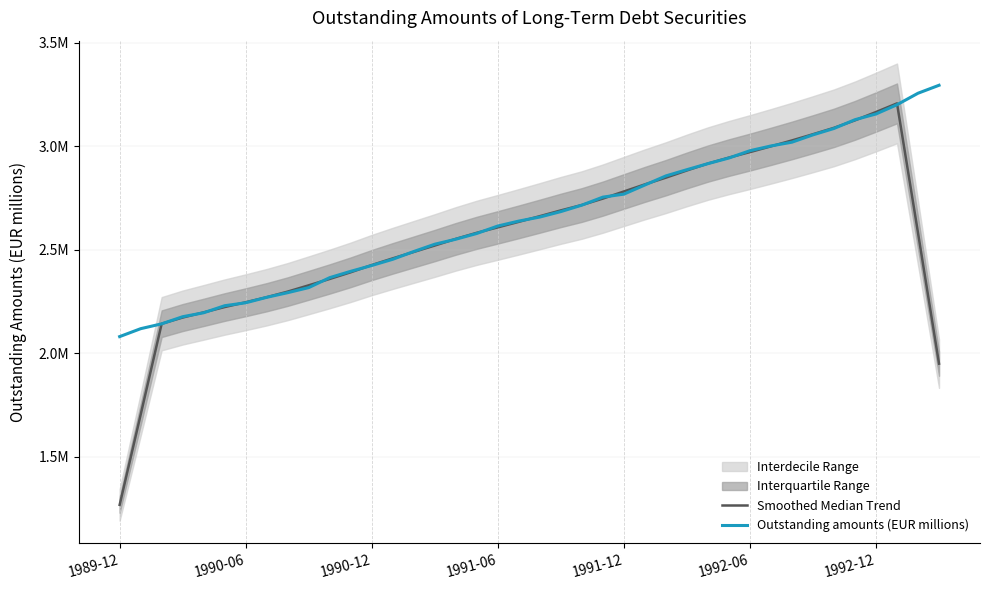

What is the lowest value of the Outstanding amounts (EUR millions) series?

2080676.4